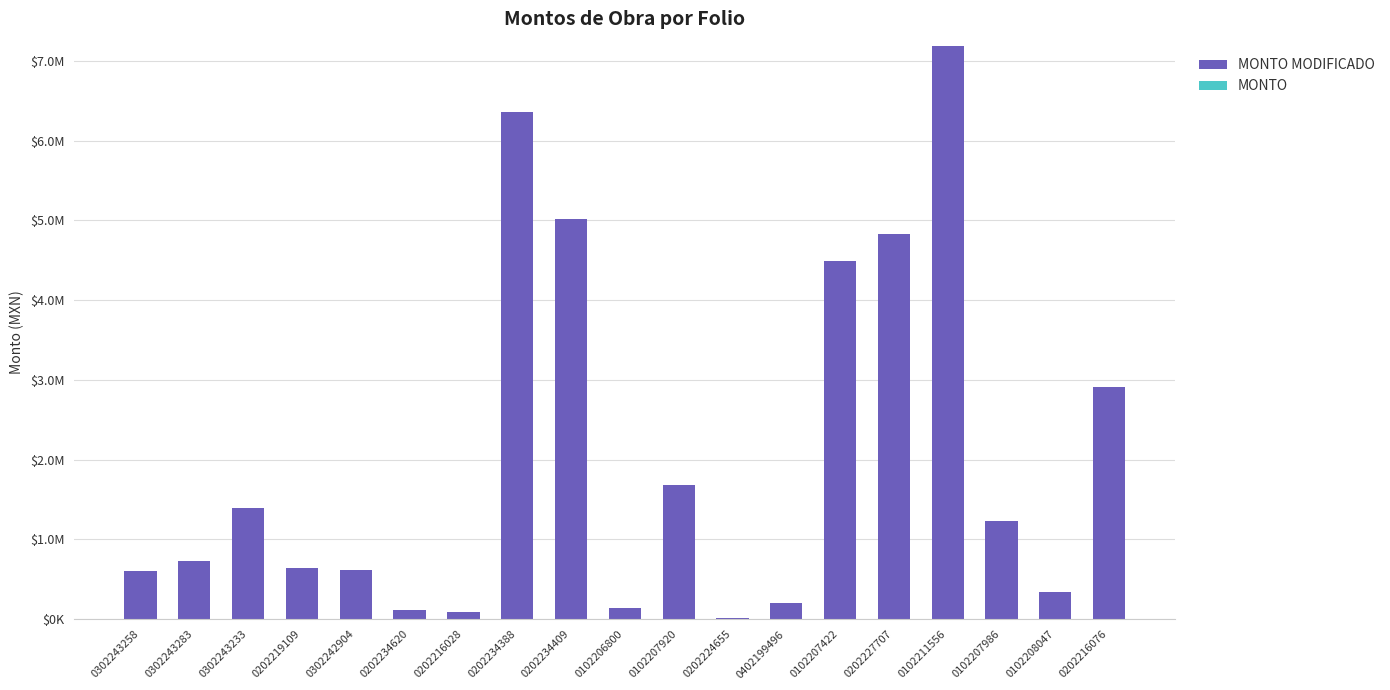

Are the bars horizontal?

No